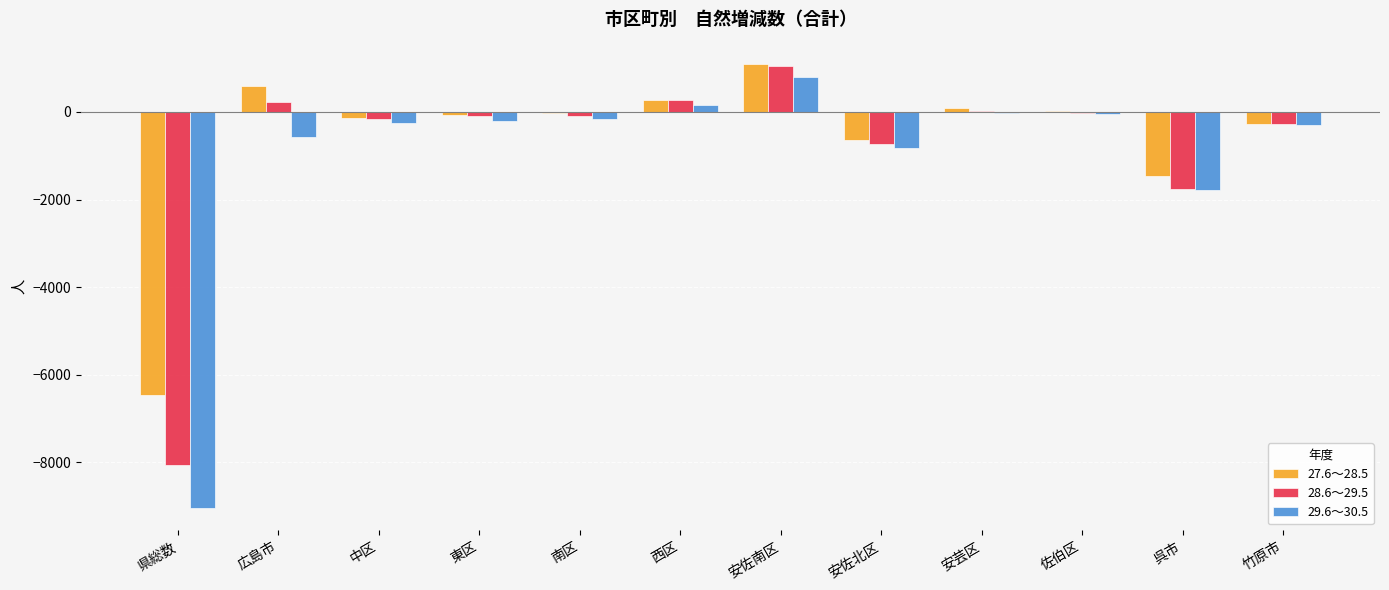

The 29.6～30.5 series shows -300 at 竹原市. True or false?

True